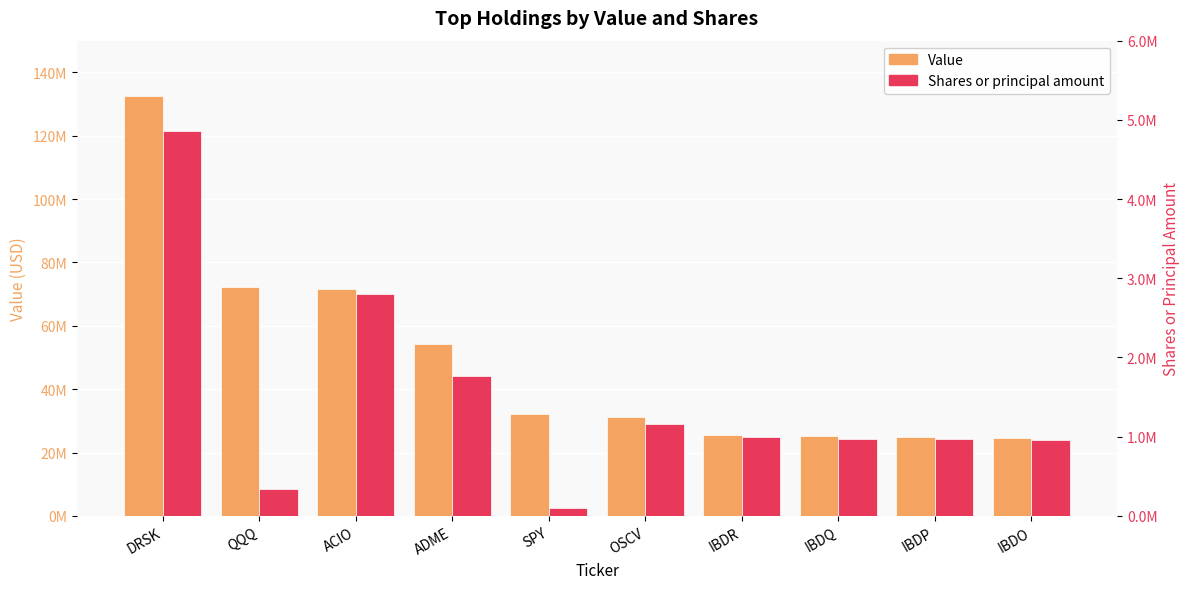

What is the approximate value of Value at IBDP, to the nearest 100?

24848000